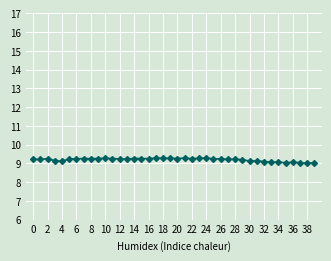

What is the greatest value displayed?

9.3